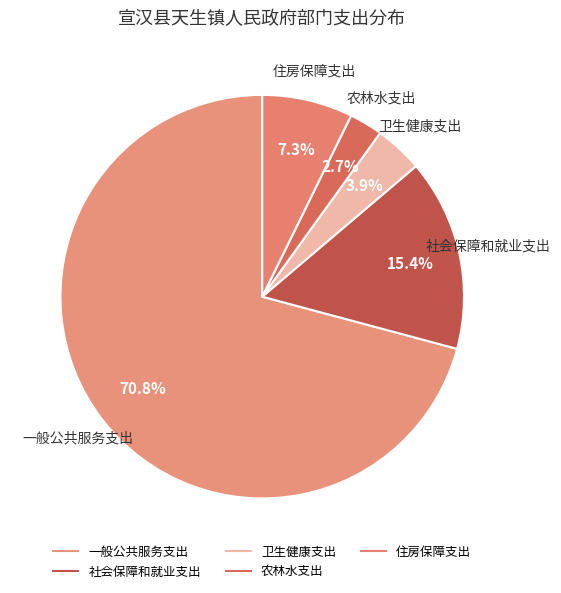

How many slices are in this pie chart?

5